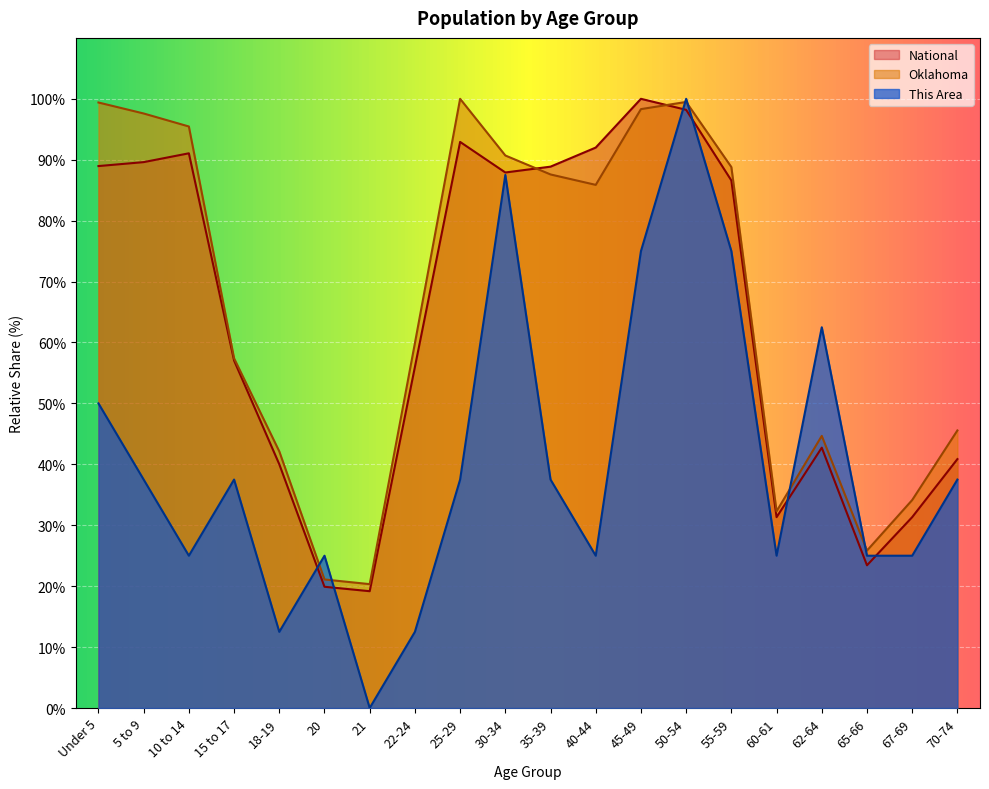

Is the value of National at 30-34 greater than the value of Oklahoma at 60-61?

Yes